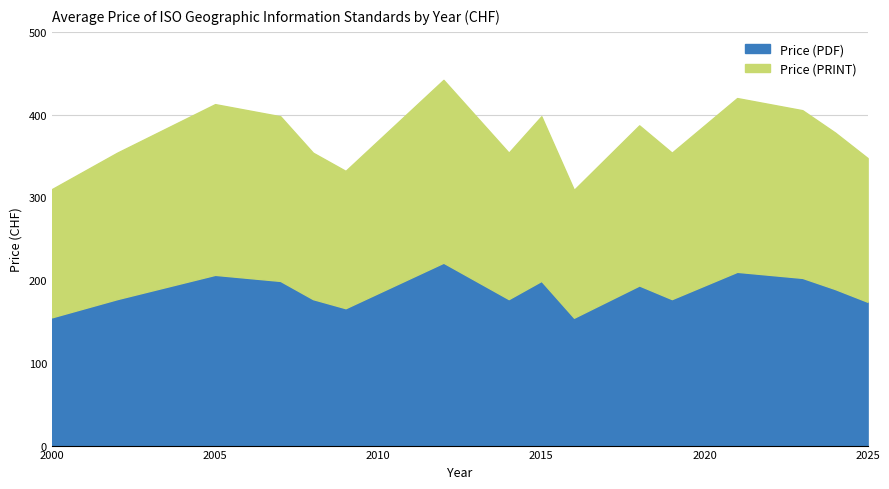

Does the chart display data point markers on the line(s)?

No